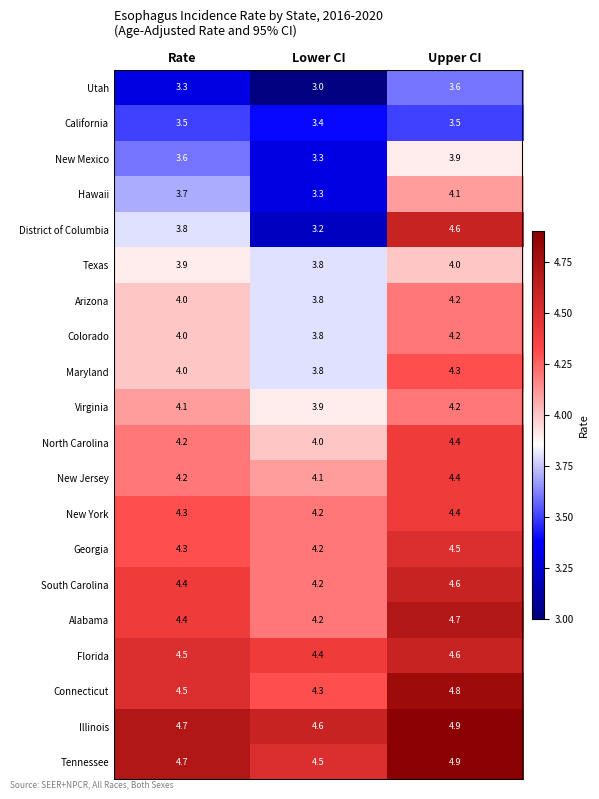

List the labels in order of Hawaii value, smallest first.

Lower CI, Rate, Upper CI